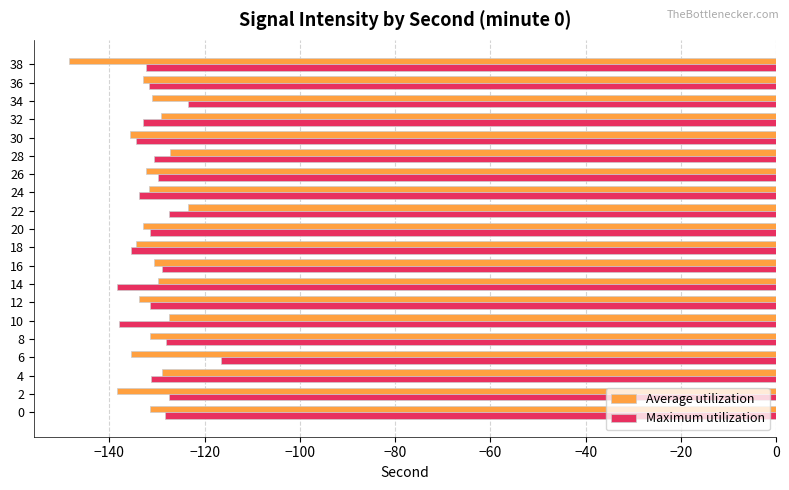

List the series in order of their peak value, highest first.

Maximum utilization, Average utilization